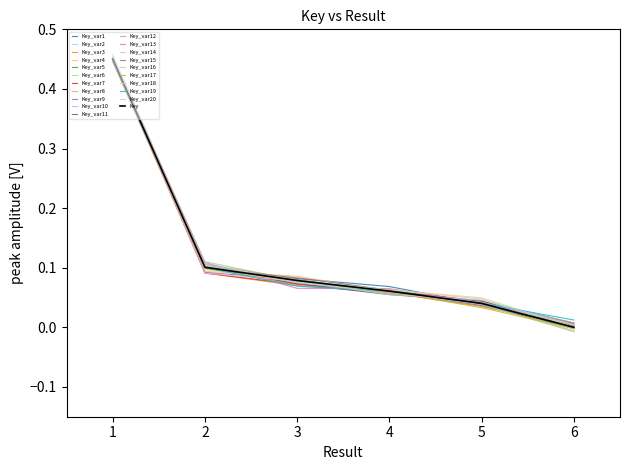

Does the chart display data point markers on the line(s)?

No